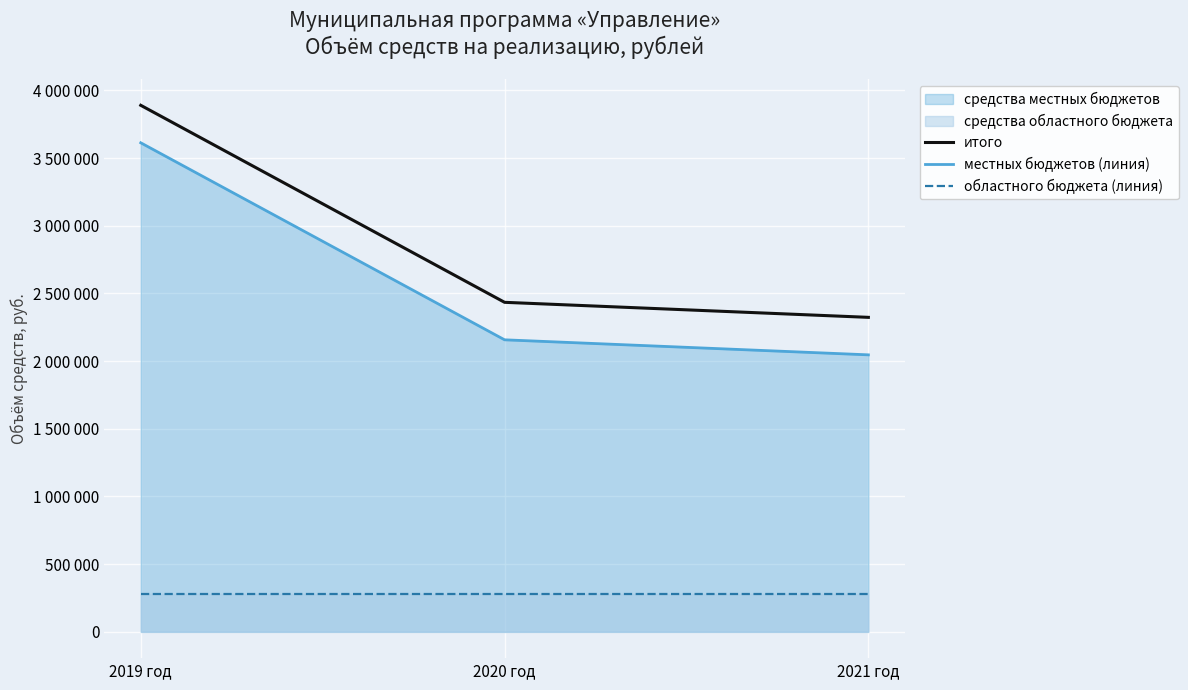

What is the sum of all областного бюджета (линия) values?

831000